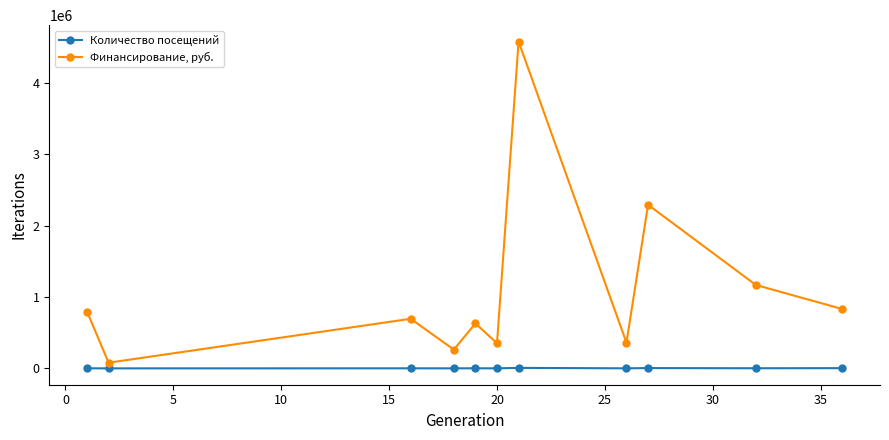

Which series has the largest total across all categories?

Финансирование, руб.